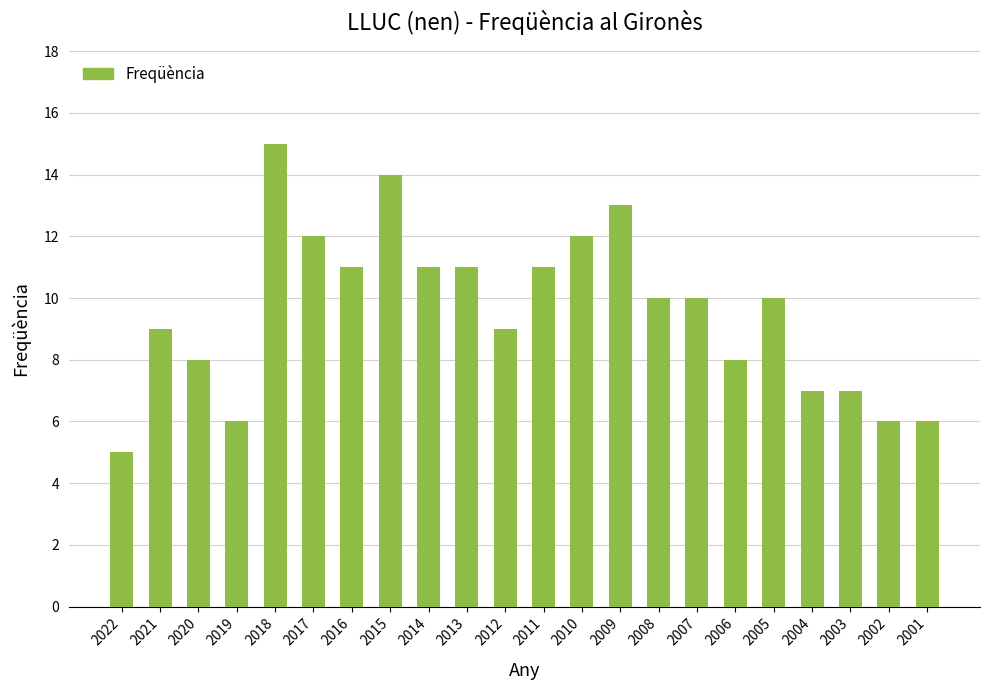

What is the difference between the second highest and second lowest values?

8